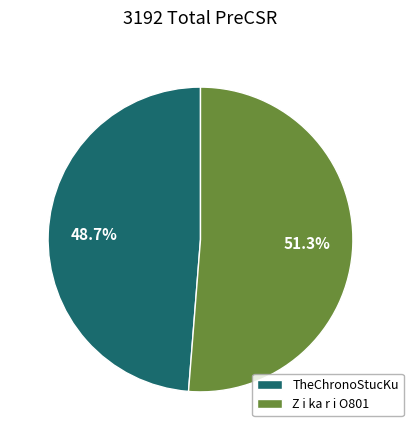

How many segments does this pie chart have?

2